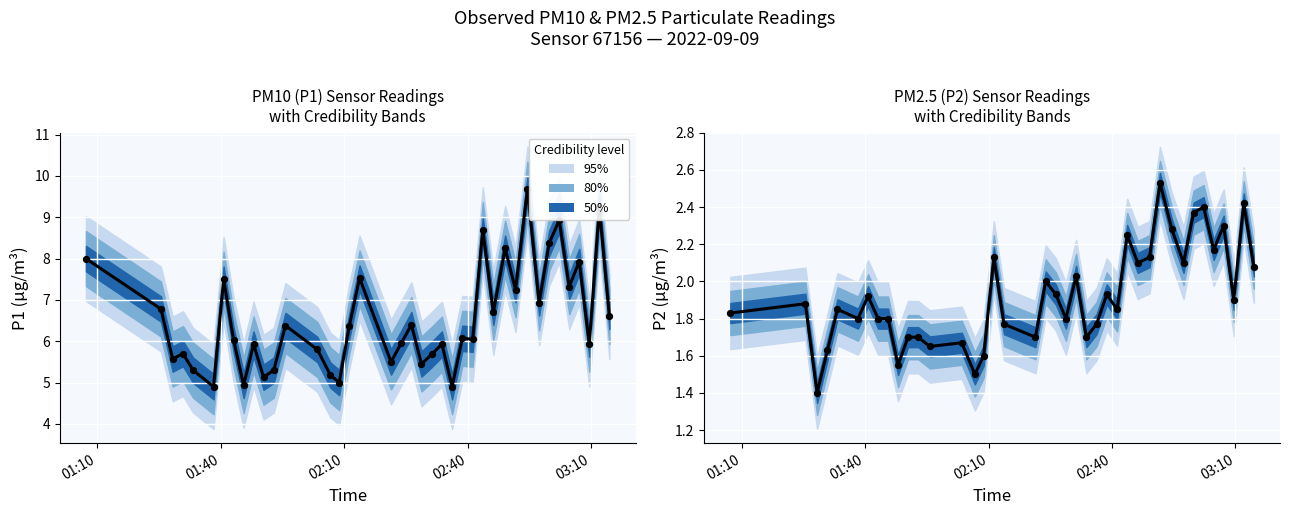

Which series contains the lowest Y value?

P2 (PM2.5)